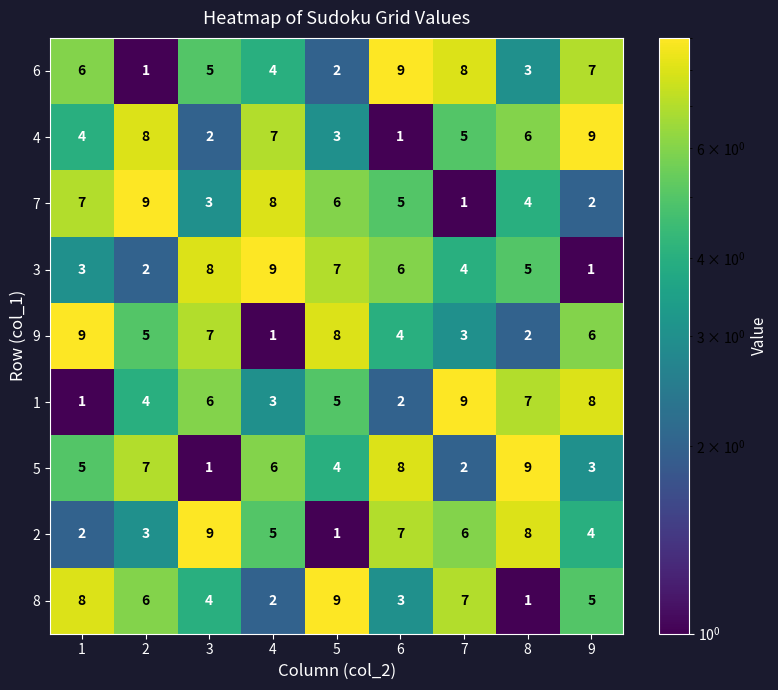

Between 7 and 8, which series saw the biggest shift?

5